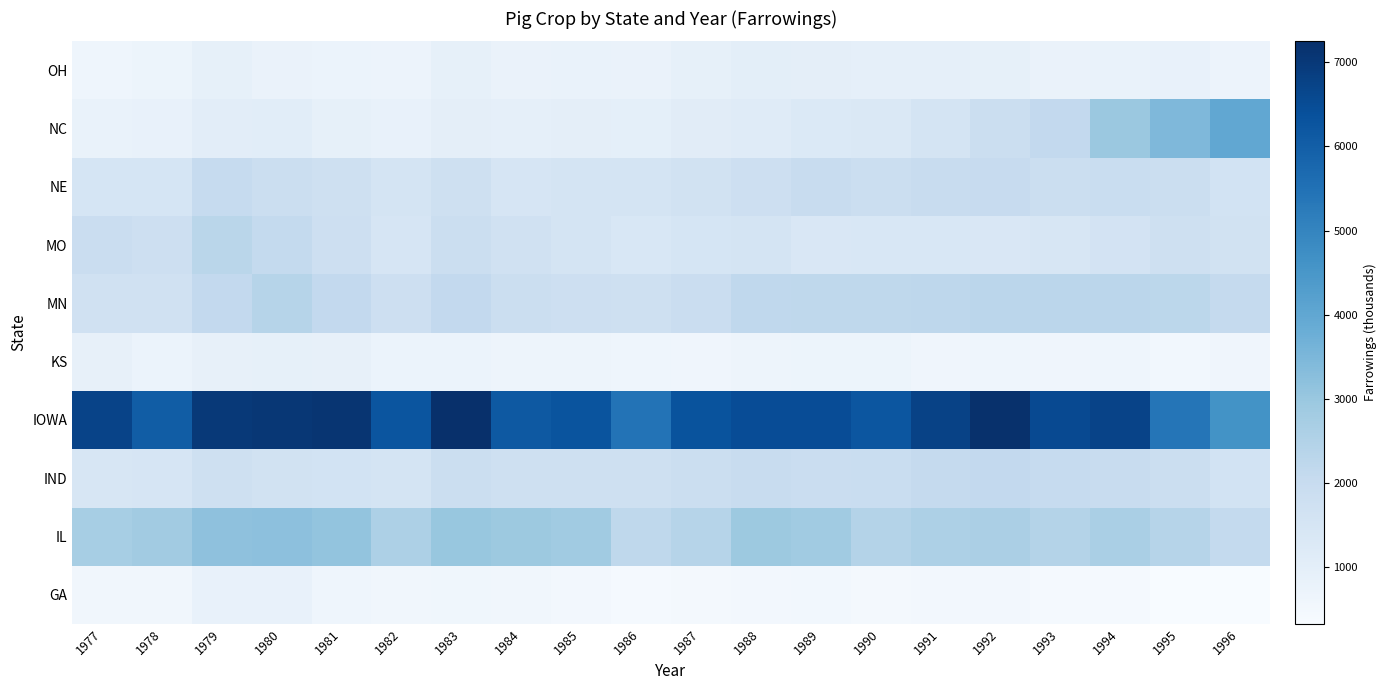

Reading left to right, extract all data points from this chart.

GA: 1977=550	1978=574	1979=862	1980=864	1981=634	1982=555	1983=583	1984=554	1985=518	1986=433	1987=465	1988=510	1989=539	1990=491	1991=512	1992=502	1993=419	1994=429	1995=332	1996=338
IL: 1977=2726	1978=2835	1979=3176	1980=3220	1981=3108	1982=2599	1983=3020	1984=2947	1985=2850	1986=2220	1987=2387	1988=2926	1989=2849	1990=2464	1991=2584	1992=2635	1993=2441	1994=2673	1995=2390	1996=2100
IND: 1977=1457	1978=1491	1979=1740	1980=1643	1981=1613	1982=1554	1983=1887	1984=1738	1985=1755	1986=1771	1987=1872	1988=1976	1989=1911	1990=1944	1991=2066	1992=2119	1993=2034	1994=1985	1995=1886	1996=1619
IOWA: 1977=6734	1978=6048	1979=6980	1980=7056	1981=7097	1982=6267	1983=7248	1984=6156	1985=6278	1986=5451	1987=6320	1988=6474	1989=6478	1990=6241	1991=6758	1992=7209	1993=6561	1994=6723	1995=5395	1996=4620
KS: 1977=874	1978=752	1979=890	1980=904	1981=899	1982=757	1983=755	1984=663	1985=675	1986=632	1987=616	1988=659	1989=702	1990=704	1991=608	1992=640	1993=616	1994=655	1995=525	1996=613
MN: 1977=1705	1978=1688	1979=2117	1980=2400	1981=2128	1982=1812	1983=2131	1984=1857	1985=1811	1986=1771	1987=1915	1988=2173	1989=2214	1990=2214	1991=2228	1992=2283	1993=2283	1994=2295	1995=2262	1996=2088
MO: 1977=1903	1978=1800	1979=2331	1980=2109	1981=1812	1982=1490	1983=1887	1984=1699	1985=1540	1986=1395	1987=1500	1988=1530	1989=1368	1990=1395	1991=1406	1992=1374	1993=1452	1994=1600	1995=1743	1996=1680
NE: 1977=1506	1978=1520	1979=2054	1980=1850	1981=1774	1982=1527	1983=1786	1984=1482	1985=1541	1986=1541	1987=1680	1988=1817	1989=2002	1990=1863	1991=1988	1992=2025	1993=1886	1994=1939	1995=1898	1996=1615
NC: 1977=794	1978=828	1979=1058	1980=1066	1981=924	1982=819	1983=981	1984=948	1985=994	1986=960	1987=1107	1988=1160	1989=1304	1990=1312	1991=1566	1992=1881	1993=2138	1994=2958	1995=3460	1996=4002
OH: 1977=648	1978=706	1979=900	1980=777	1981=757	1982=716	1983=916	1984=770	1985=800	1986=790	1987=920	1988=1027	1989=981	1990=948	1991=932	1992=902	1993=770	1994=804	1995=830	1996=726